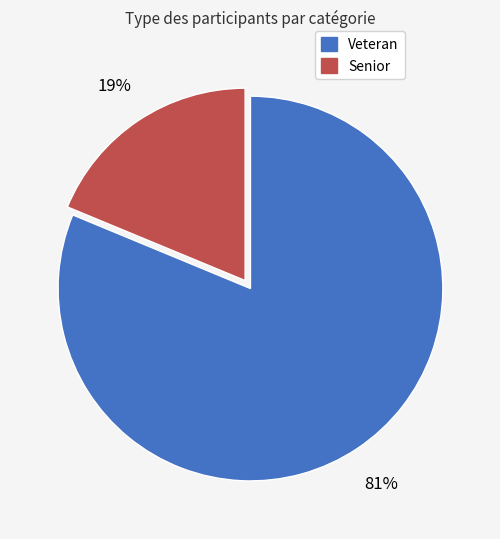

Rank the categories by value from lowest to highest.

Senior, Veteran